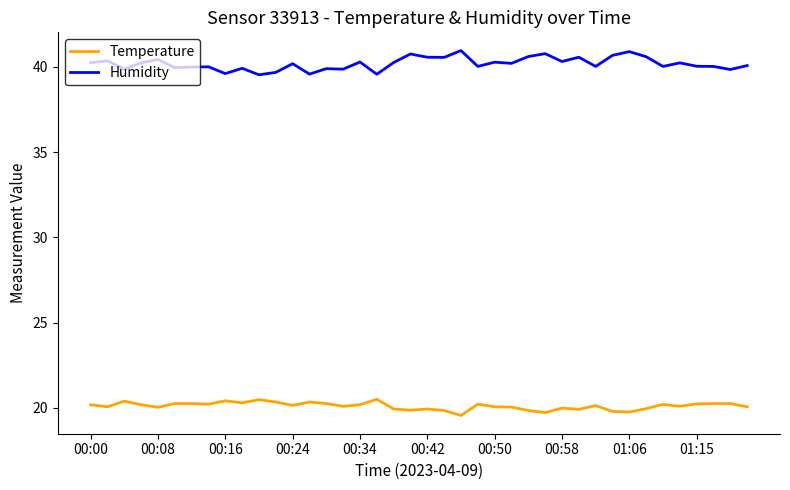

Which series has the largest total across all categories?

Humidity